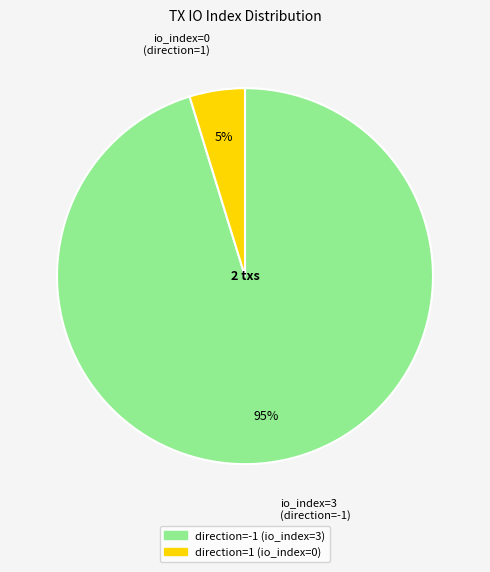

What is the majority slice?

direction=-1 (io_index=3)